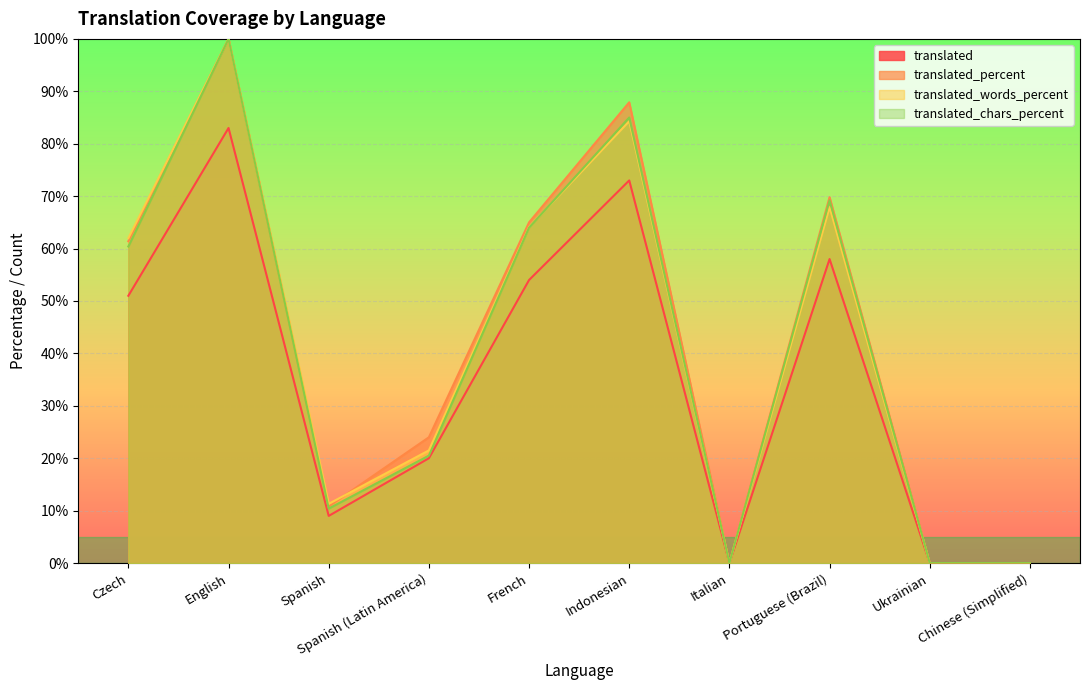

Where does the translated_words_percent series first go above 62?

English